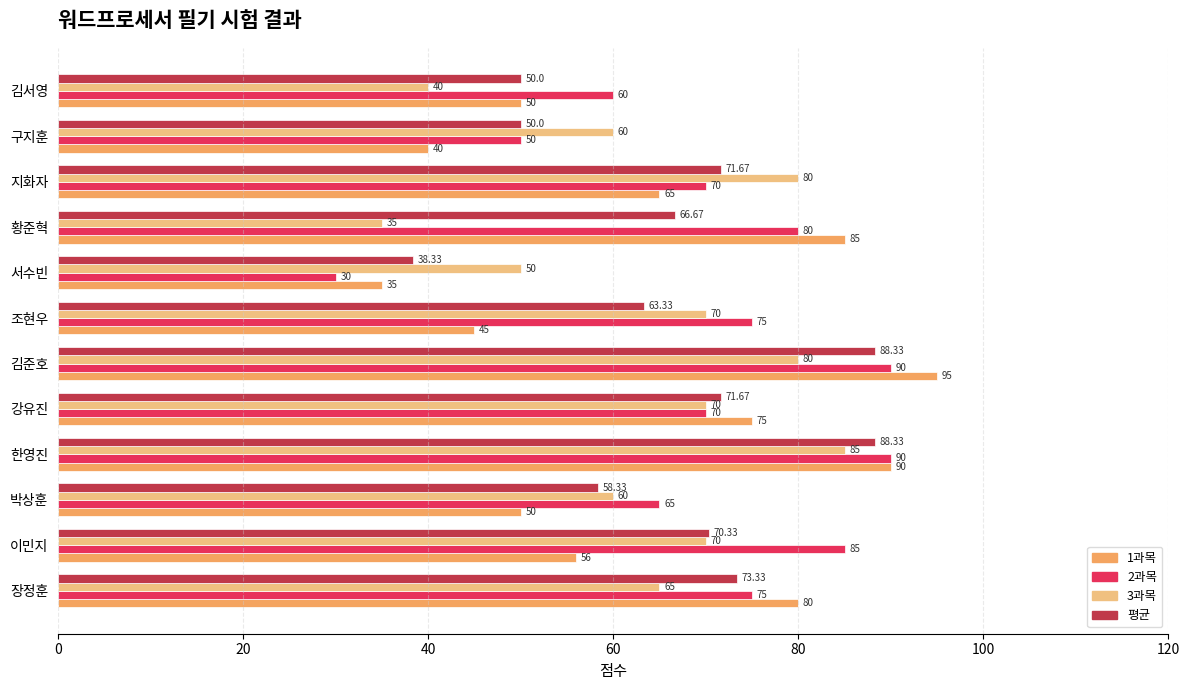

What is the difference between the highest and lowest values at 황준혁?

50.0